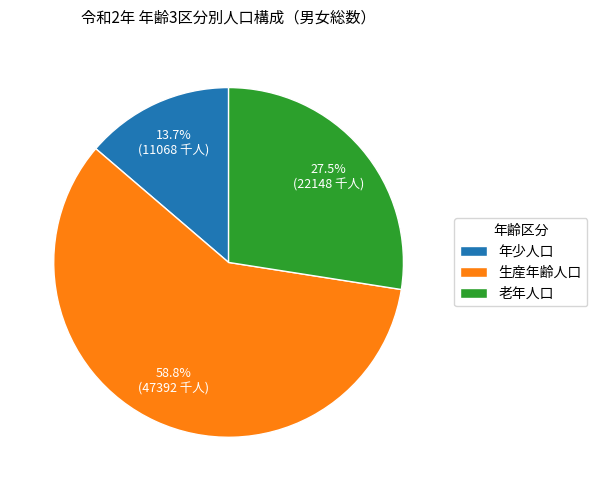

How much of the chart is everything except 老年人口?

72.5%